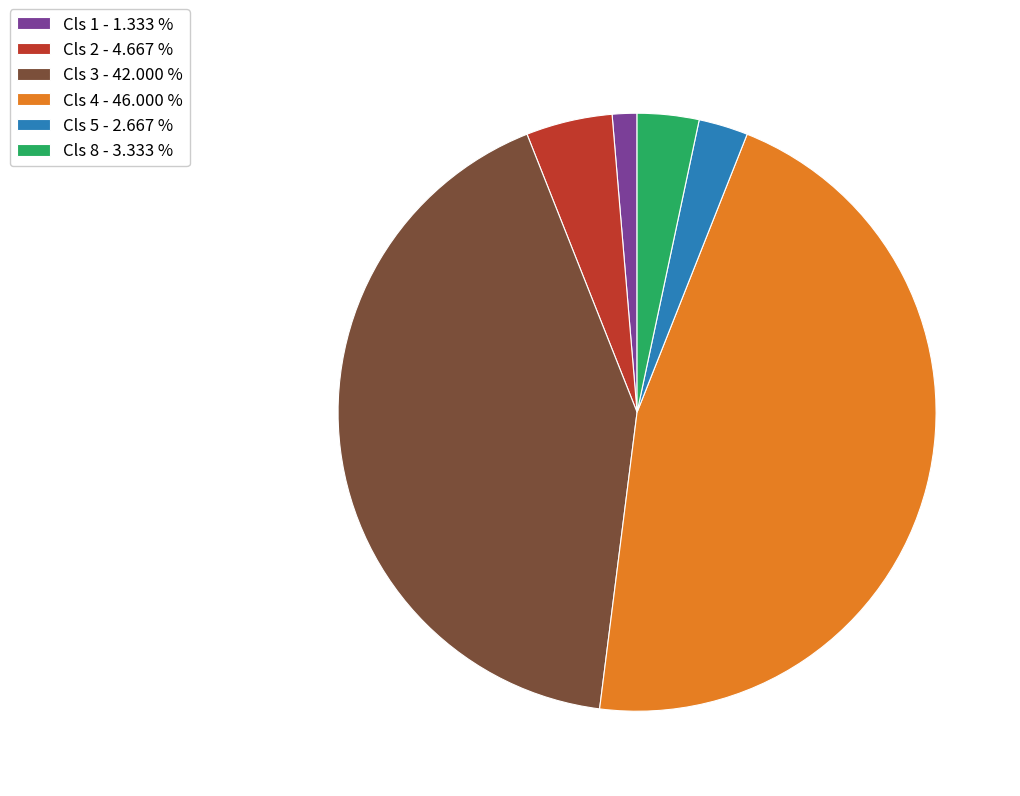

Approximately how many times larger is the value at Cls 4 - 46.000 % compared to Cls 8 - 3.333 %?

13.8